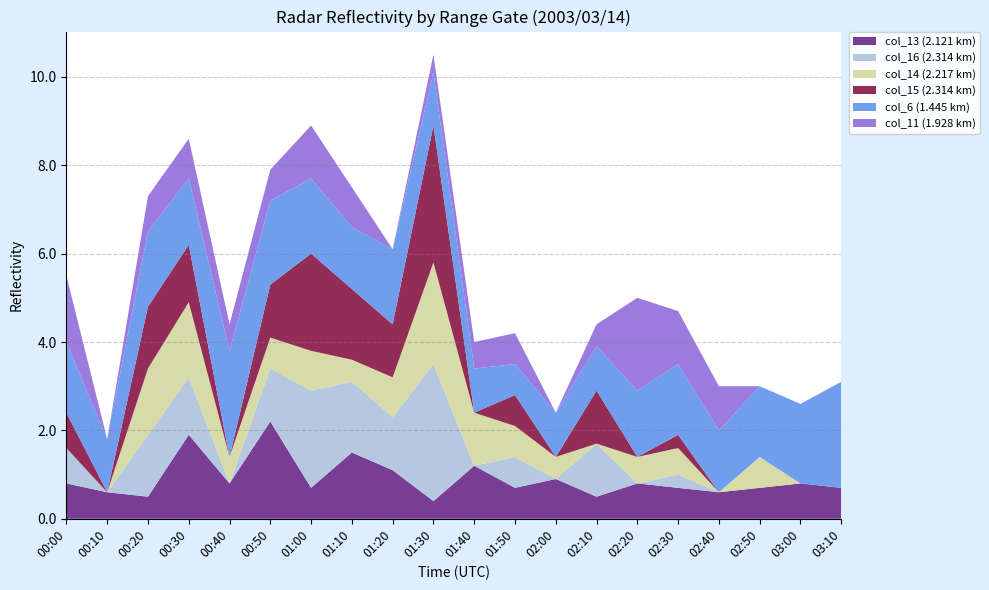

Reading left to right, extract all data points from this chart.

col_13 (2.121 km): 0.8	0.6	0.5	1.9	0.8	2.2	0.7	1.5	1.1	0.4	1.2	0.7	0.9	0.5	0.8	0.7	0.6	0.7	0.8	0.7
col_16 (2.314 km): 0.8	0.0	1.4	1.3	0.0	1.2	2.2	1.6	1.2	3.1	0.0	0.7	0.0	1.2	0.0	0.3	0.0	0.0	0.0	0.0
col_14 (2.217 km): 0.0	0.0	1.5	1.7	0.6	0.7	0.9	0.5	0.9	2.3	1.2	0.7	0.5	0.0	0.6	0.6	0.0	0.7	0.0	0.0
col_15 (2.314 km): 0.8	0.0	1.4	1.3	0.0	1.2	2.2	1.6	1.2	3.1	0.0	0.7	0.0	1.2	0.0	0.3	0.0	0.0	0.0	0.0
col_6 (1.445 km): 1.6	1.2	1.7	1.5	2.4	1.9	1.7	1.4	1.7	1.2	1.0	0.7	1.0	1.0	1.5	1.6	1.4	1.6	1.8	2.4
col_11 (1.928 km): 1.5	0.0	0.8	0.9	0.6	0.7	1.2	0.9	0.0	0.4	0.6	0.7	0.0	0.5	2.1	1.2	1.0	0.0	0.0	0.0